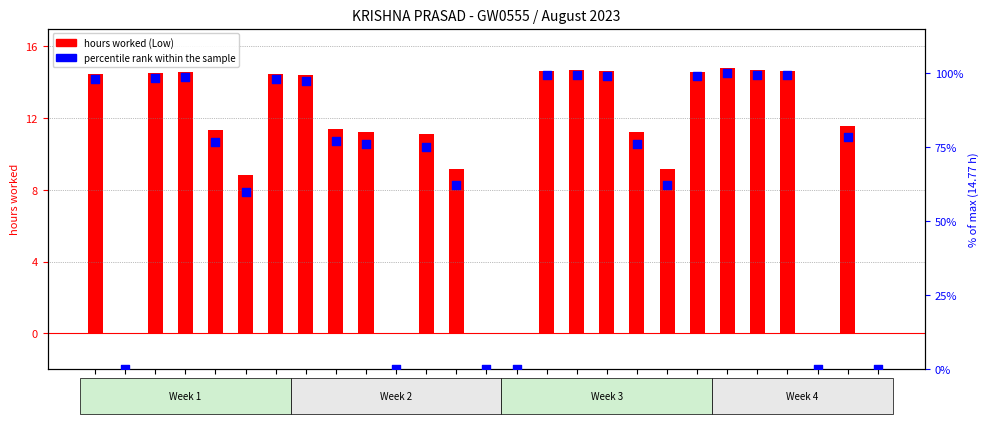

Which series has the largest total across all categories?

percentile rank within the sample